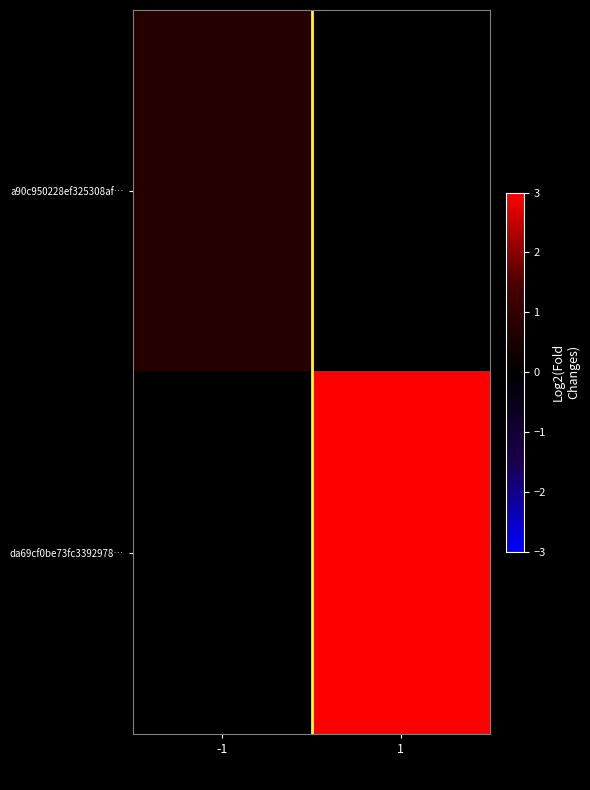

Which label corresponds to the smallest value in the chart?

1